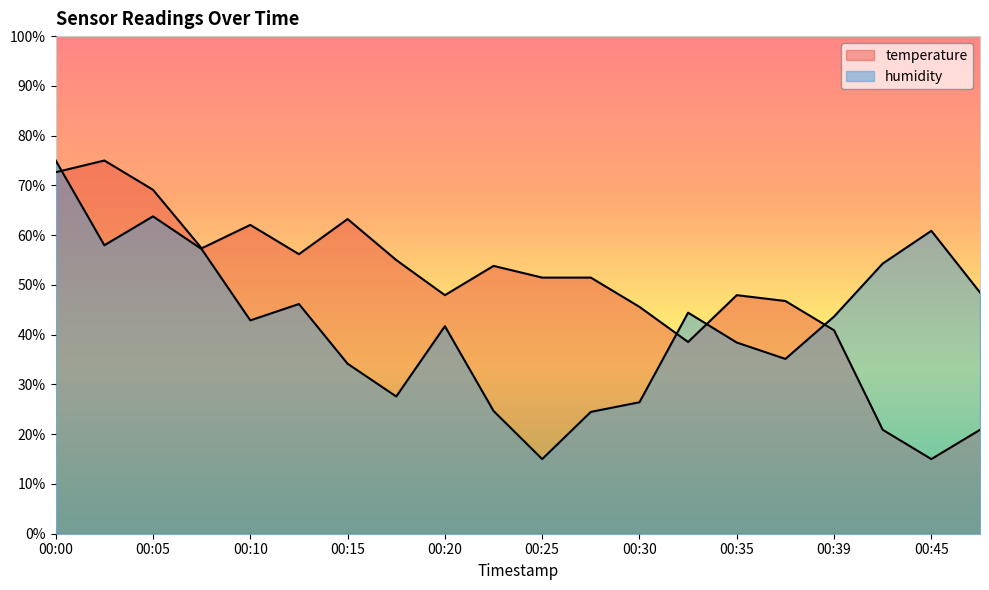

At which category does temperature reach its first local peak?

00:03